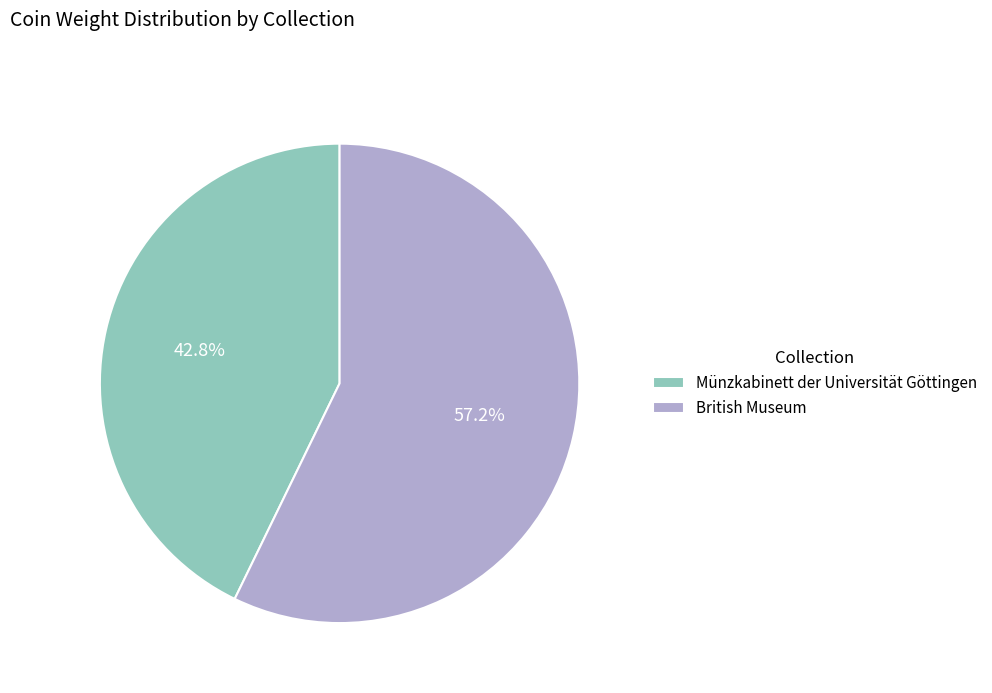

To the nearest percent, what is the combined percentage of British Museum and Münzkabinett der Universität Göttingen?

100%